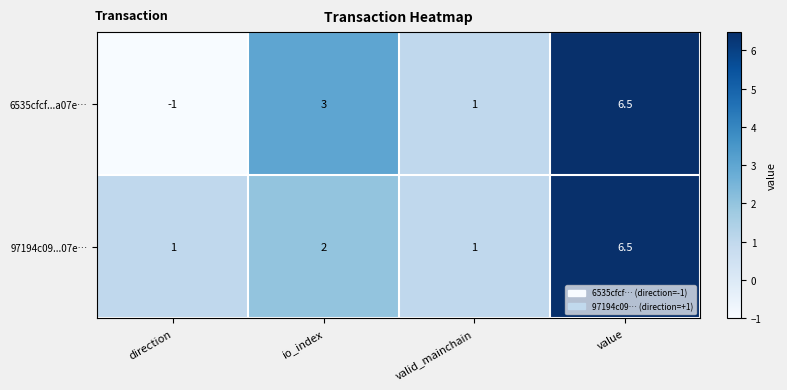

List the series in order of their overall mean, lowest first.

6535cfcf...a07e…, 97194c09...07e…